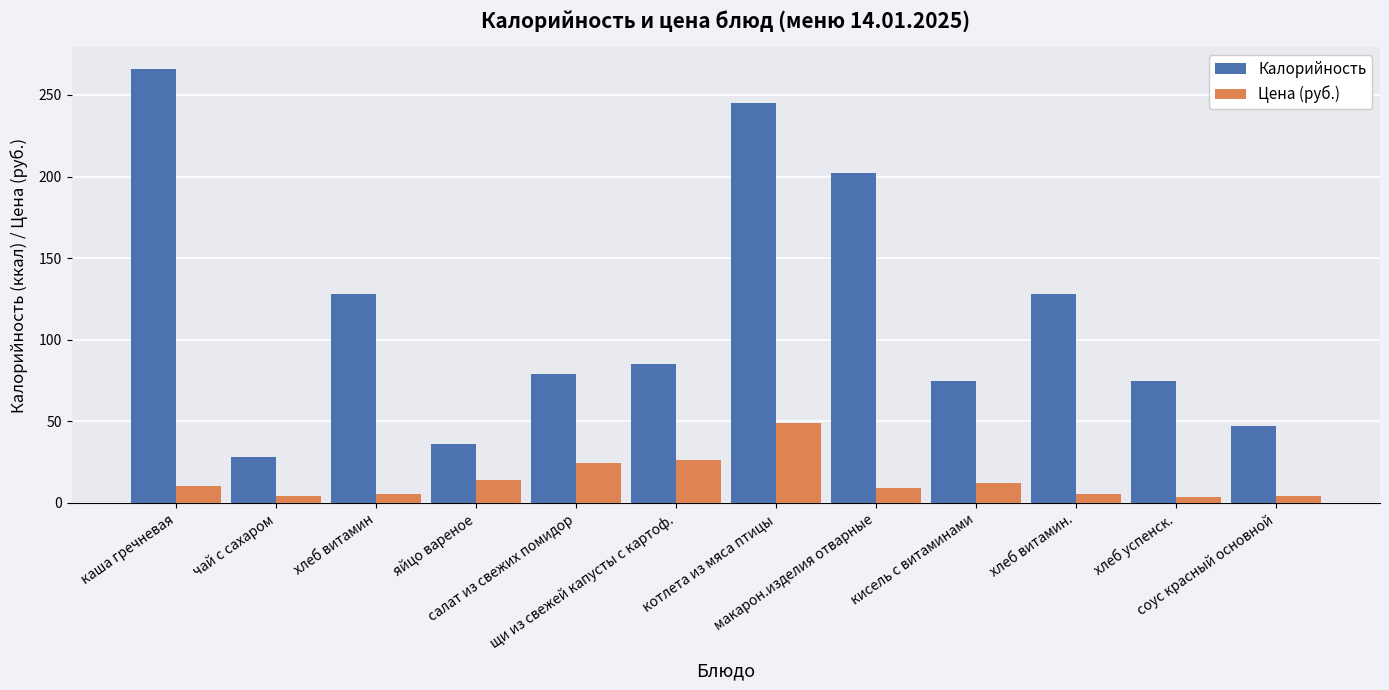

Which series has the widest spread of values?

Калорийность